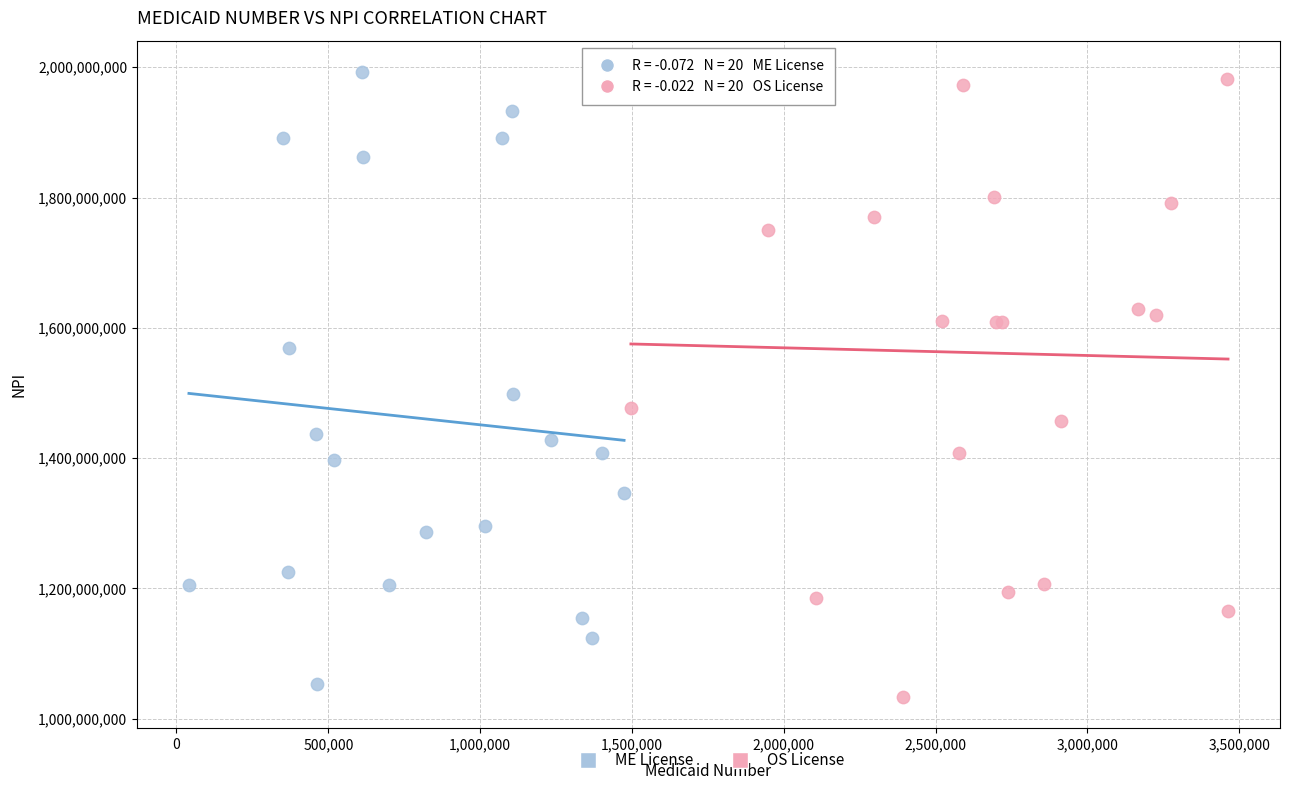

What are all the series names shown in the legend?

ME License, OS License